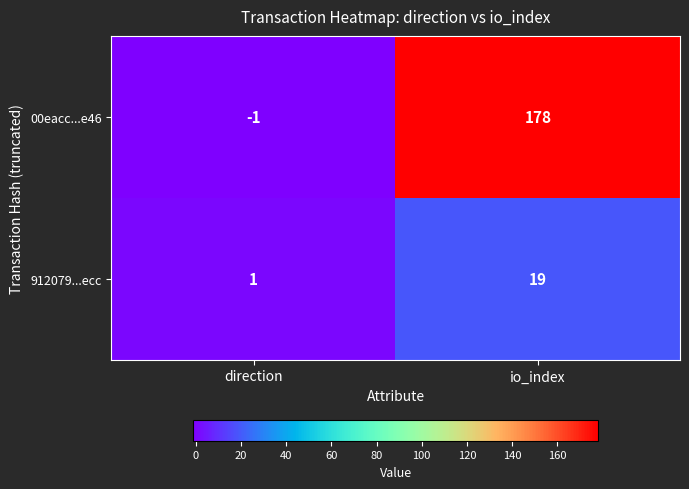

List the labels in order of 00eacc...e46 value, smallest first.

direction, io_index